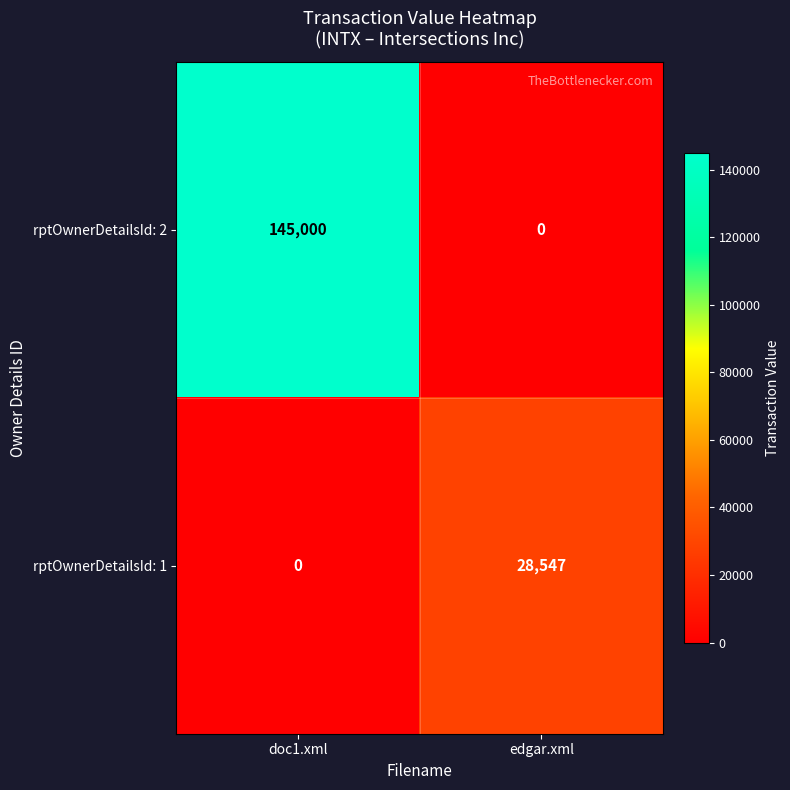

How many series are shown in this chart?

2